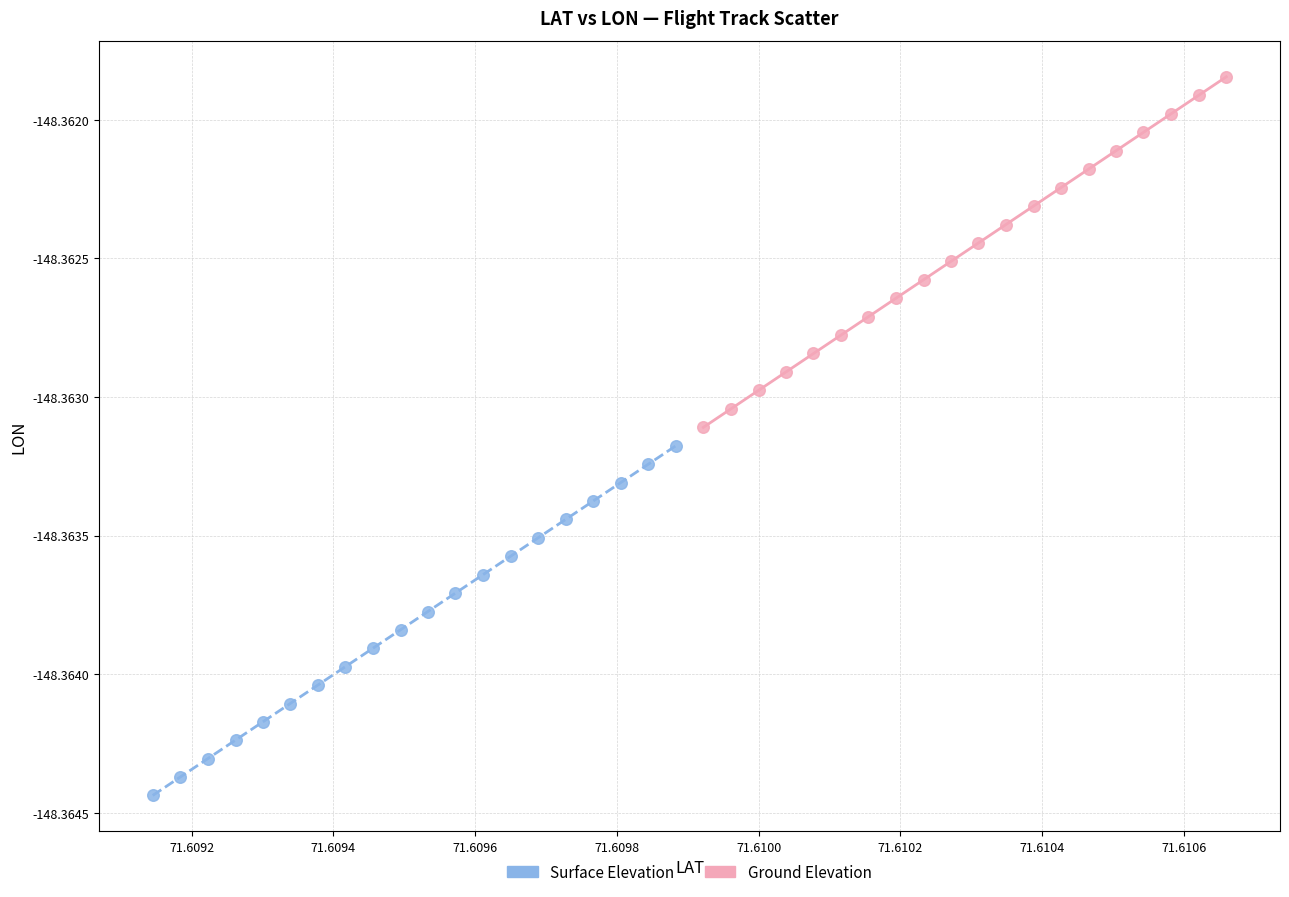

Which series reaches the maximum Y coordinate?

Ground Elevation